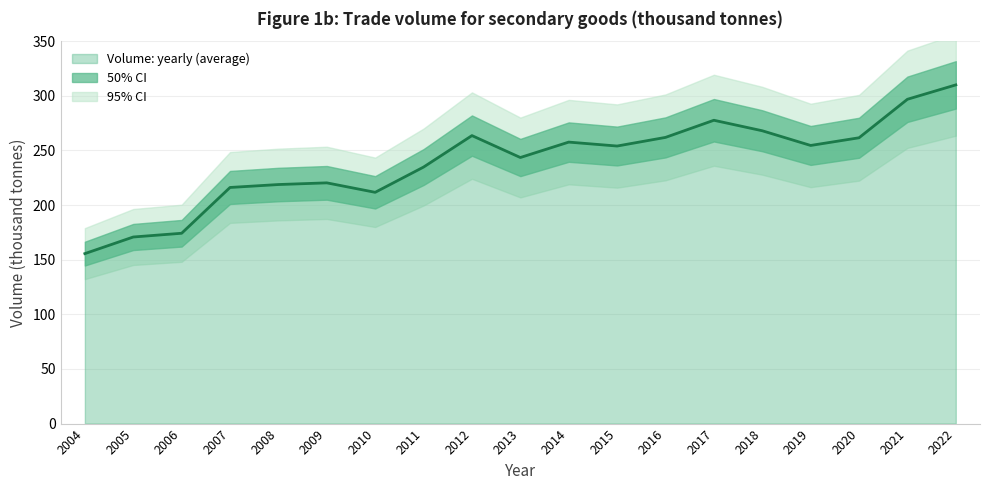

List the labels in order of value, largest first.

2022, 2021, 2017, 2018, 2012, 2016, 2020, 2014, 2019, 2015, 2013, 2011, 2009, 2008, 2007, 2010, 2006, 2005, 2004